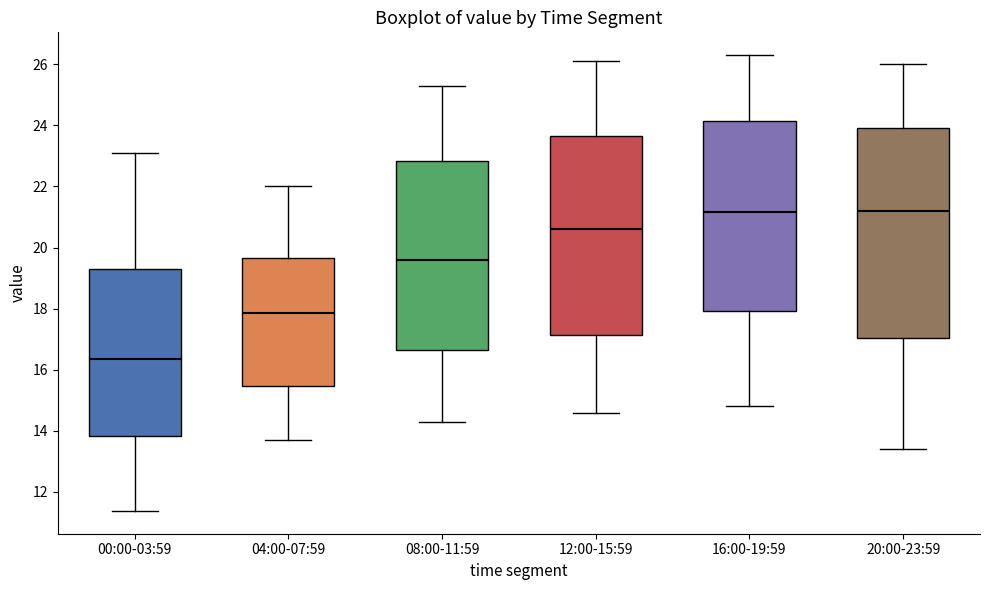

Which box's median line is the lowest?

00:00-03:59